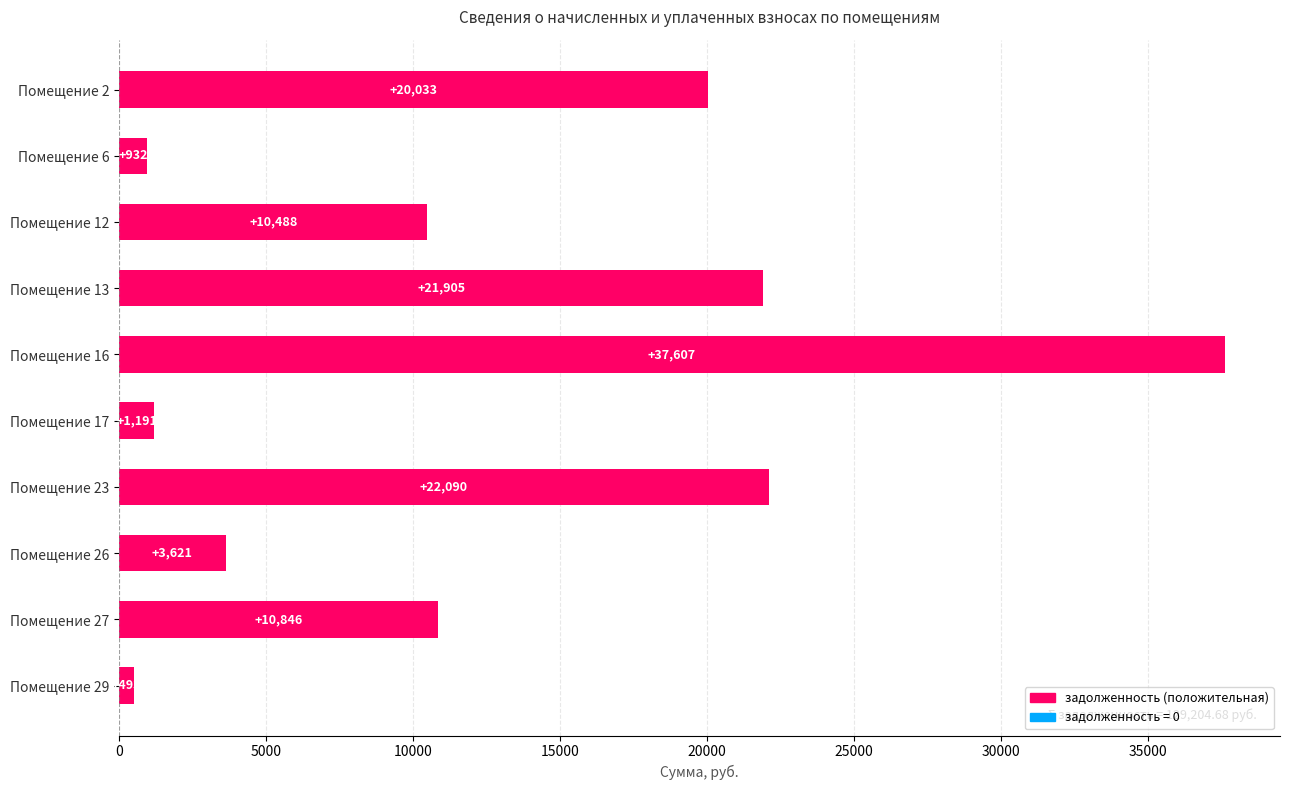

How many bars are there in total?

10